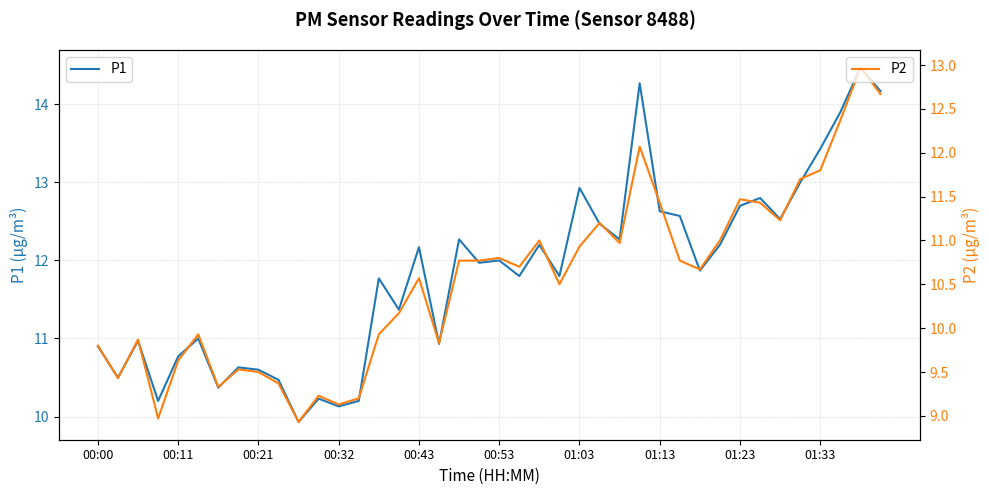

The P1 series shows 13.4 at 01:33. True or false?

True